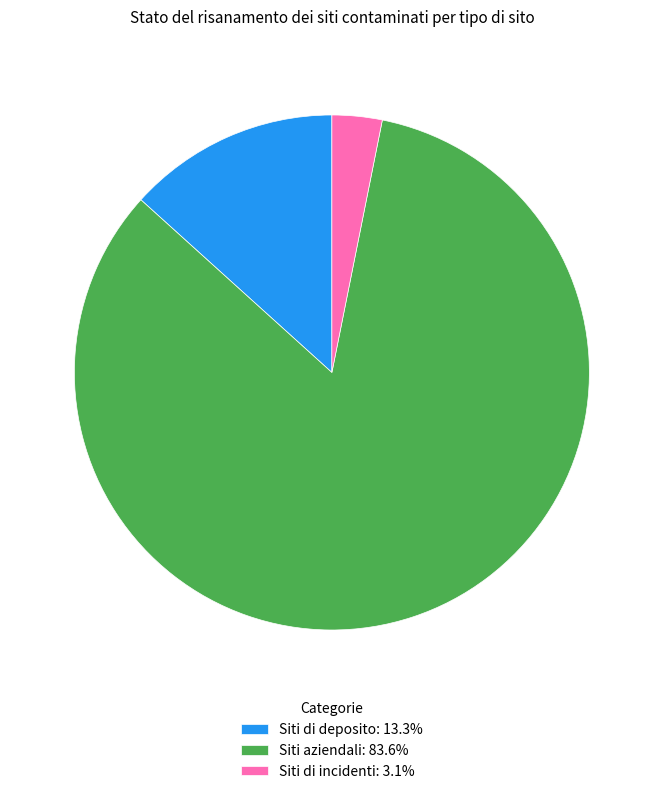

Is the sum of Siti aziendali: 83.6% and Siti di deposito: 13.3% greater than half?

Yes